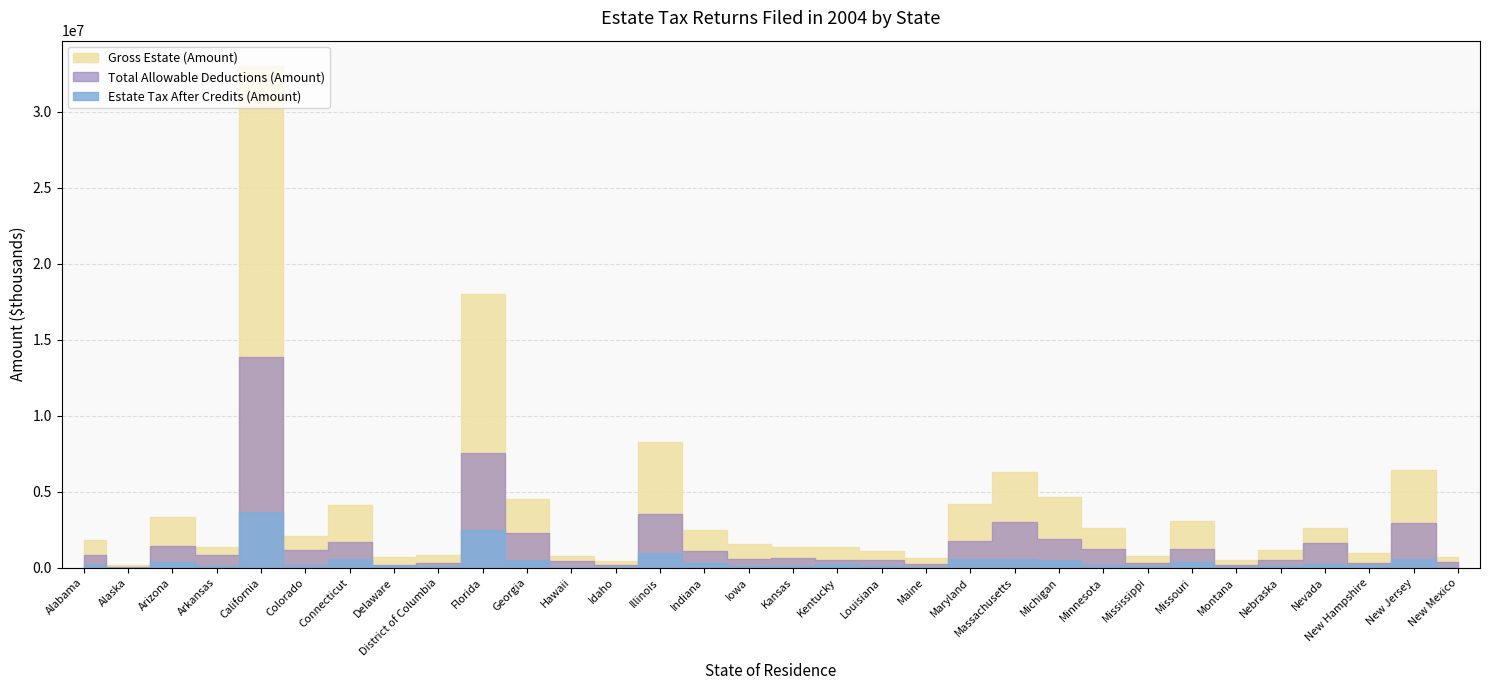

What is the label of the 14th point from the right?

Louisiana